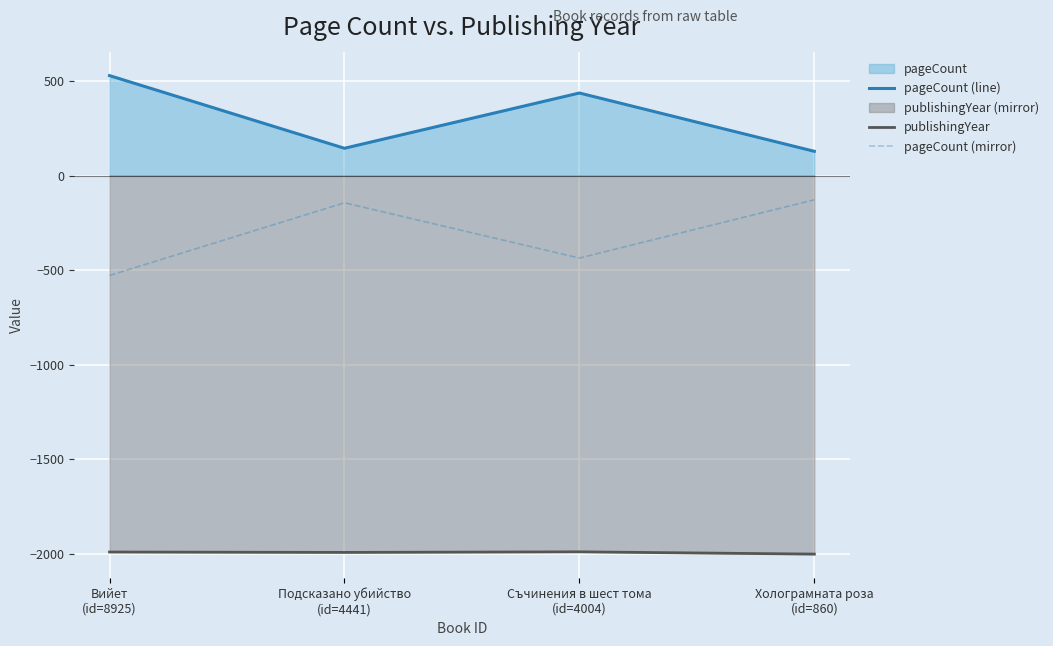

What position from the right is Подсказано убийство
(id=4441)?

3